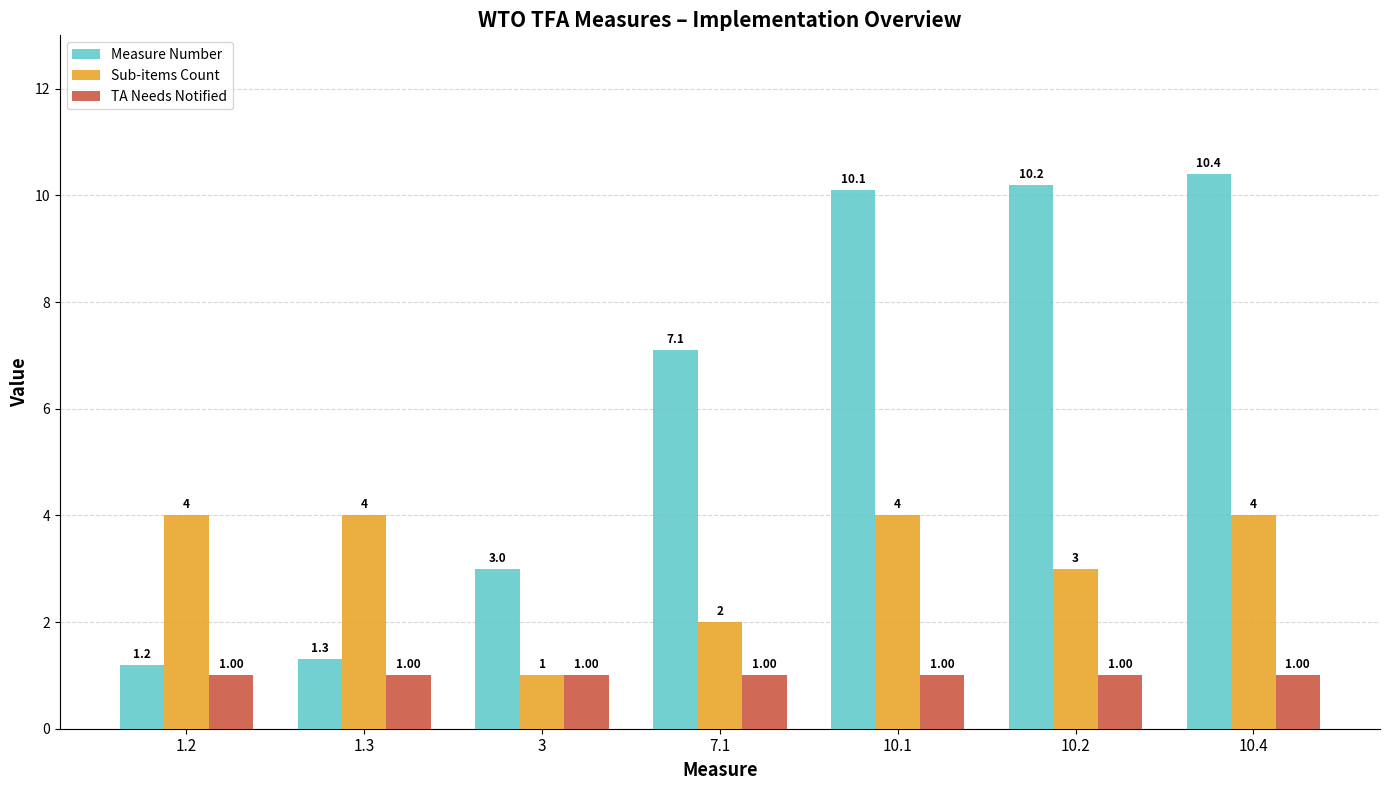

The Sub-items Count series shows 1.0 at 3. True or false?

True